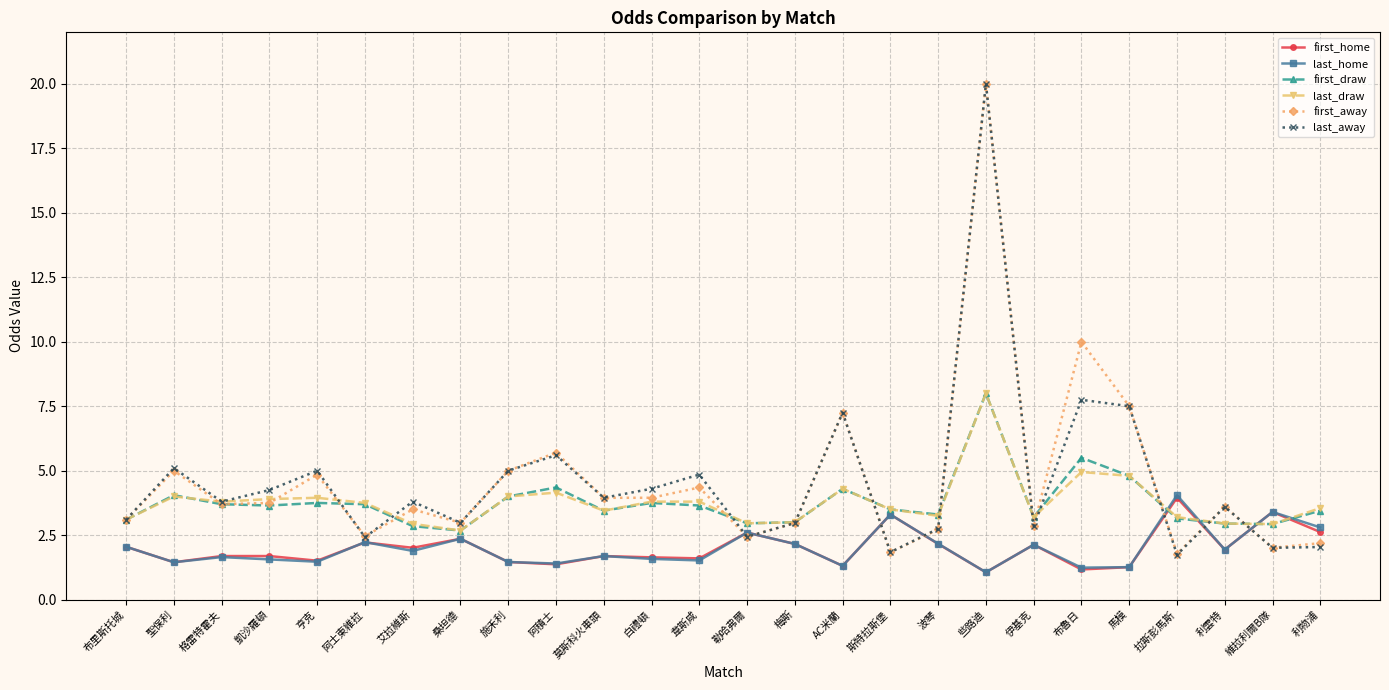

What is the total value across all series at AC米蘭?

25.7